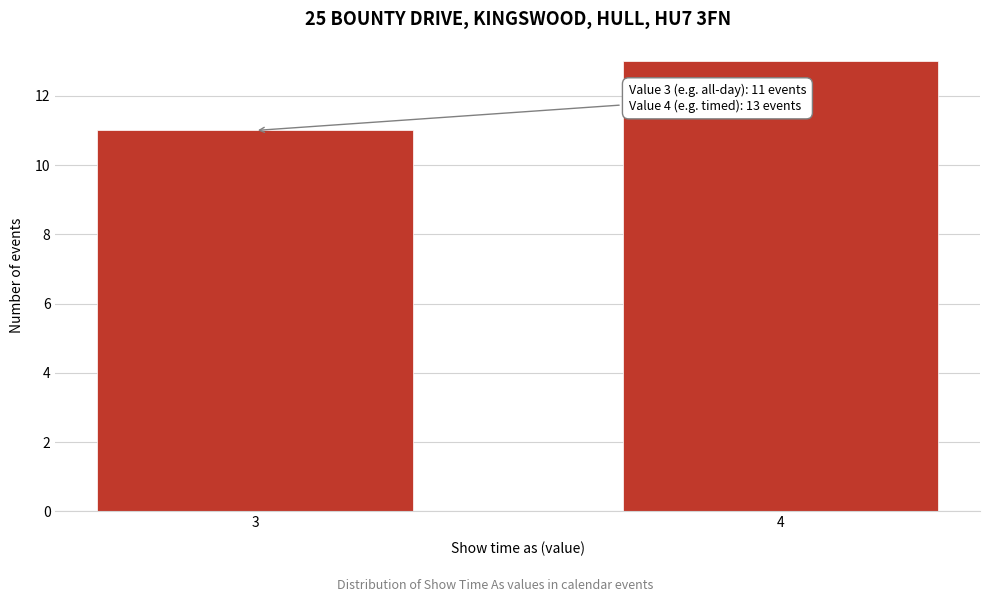

Reading right to left, list all the values displayed in this chart.

4=13	3=11